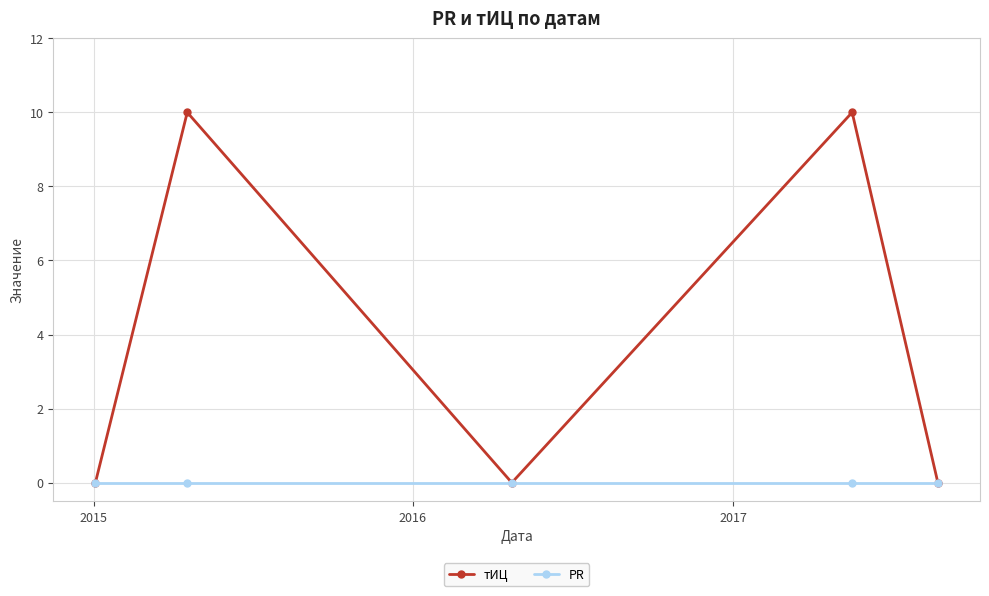

Is this an area chart (filled region under the line)?

No